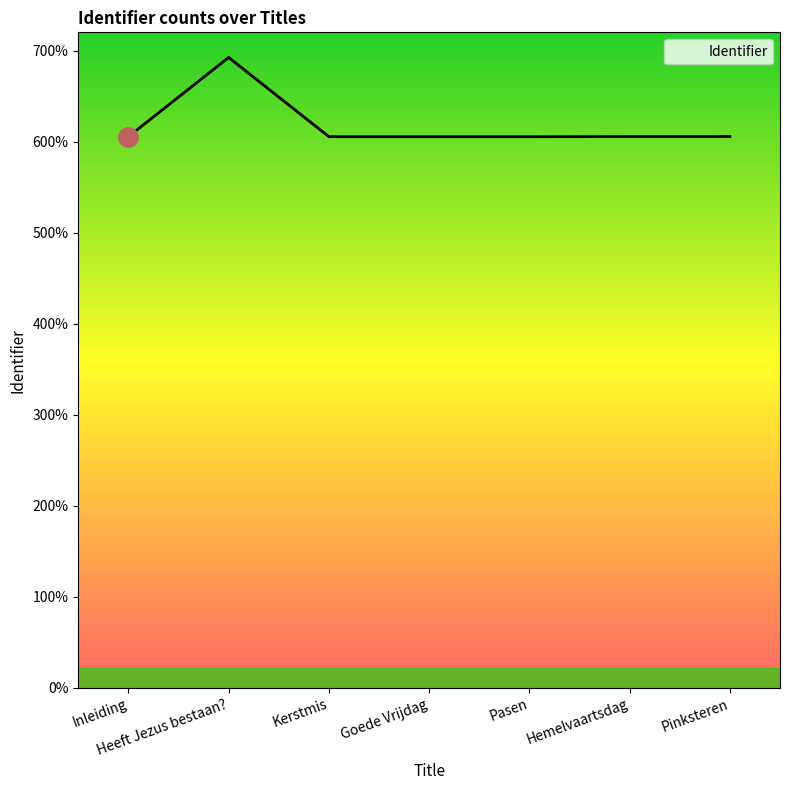

Which category has the lowest value across all series?

Inleiding